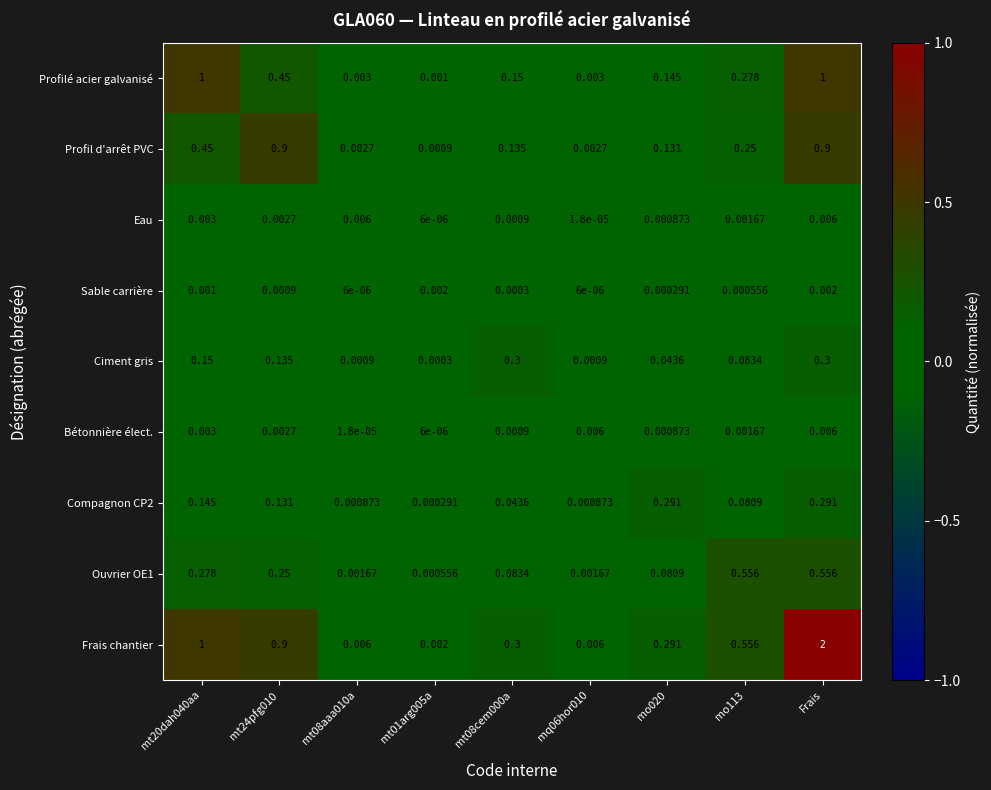

Which series has the widest spread of values?

Frais chantier